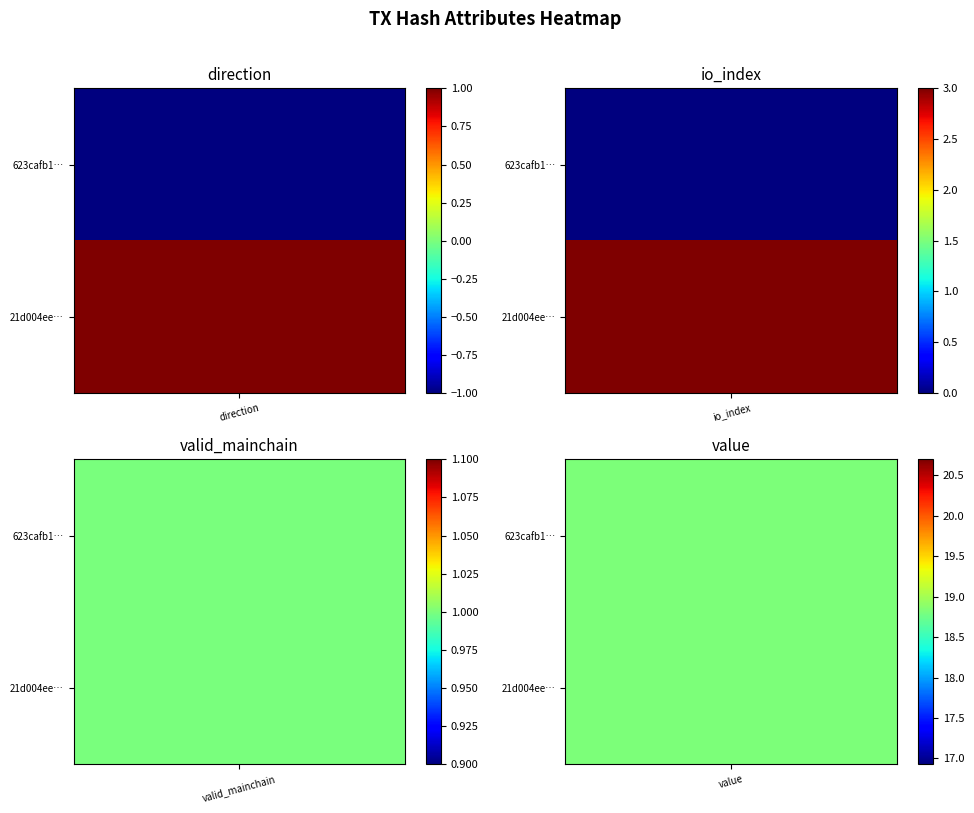

Rank the series at valid_mainchain from highest to lowest value.

623cafb1a6f57a42cbe97473af2045a50769c1f, 21d004ee0a99ed1c6b47c41b50fe9ba20b5be7f